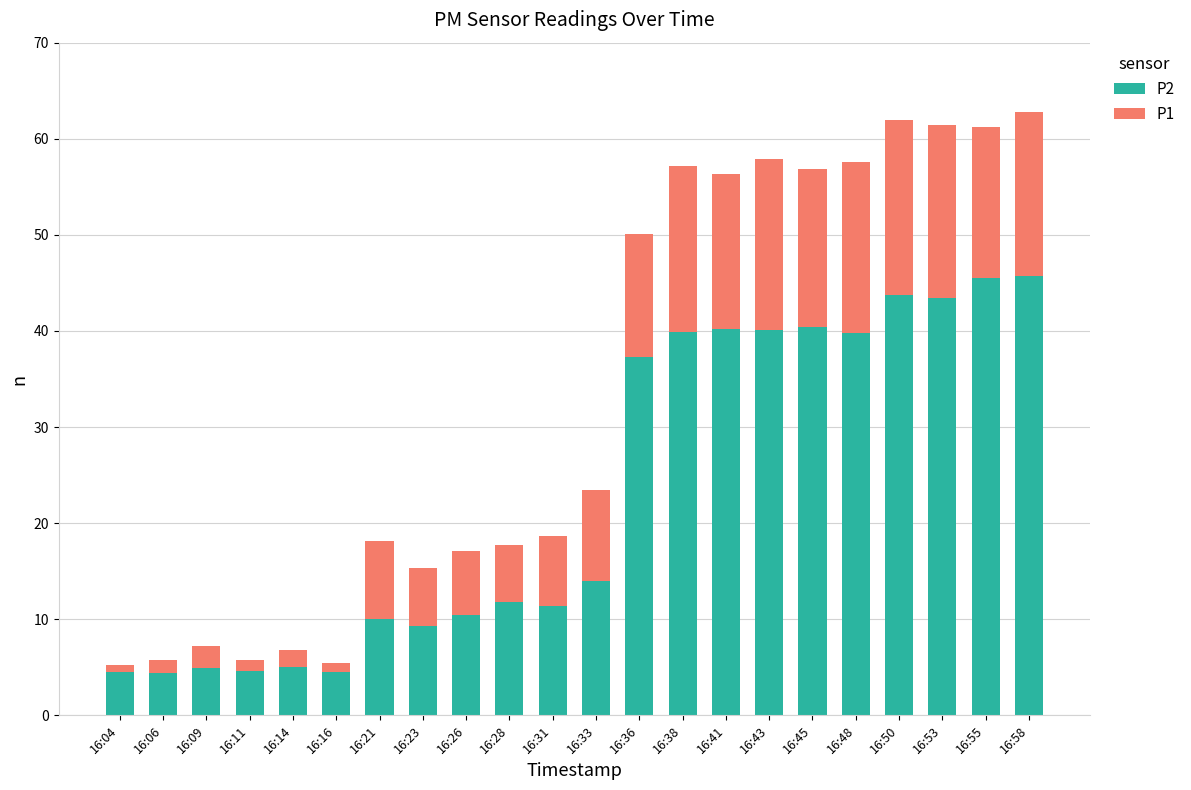

The value of P2 at 16:48 is 10.7. True or false?

False